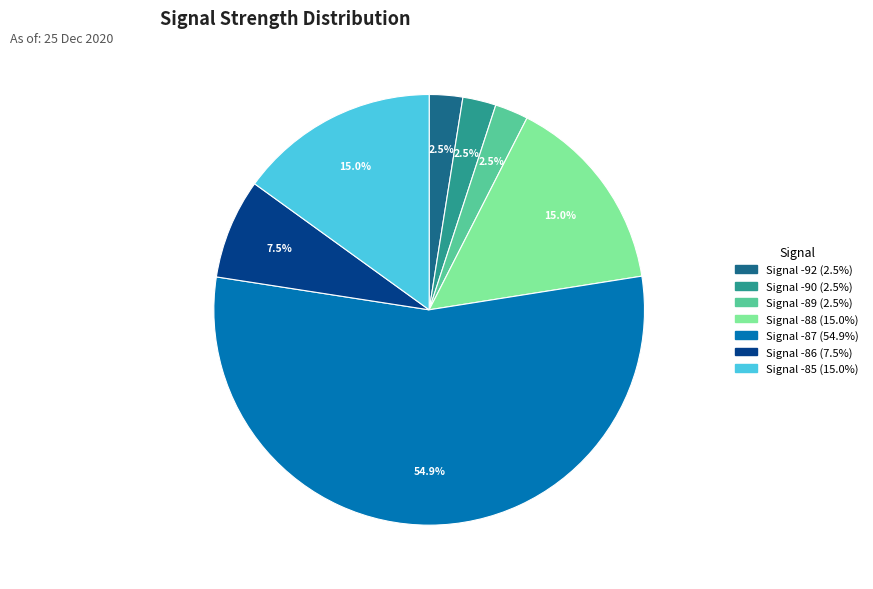

How many slices are in this pie chart?

7